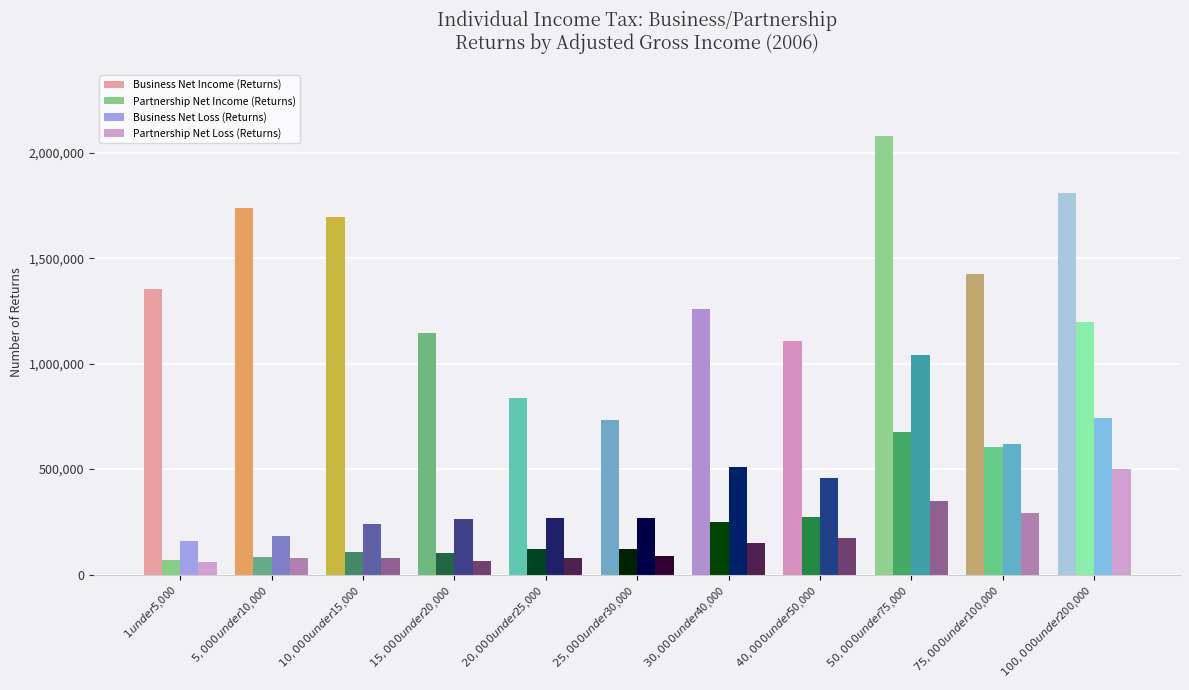

What is the difference between the maximum and minimum values in the Business Net Income (Returns) series?

1344458